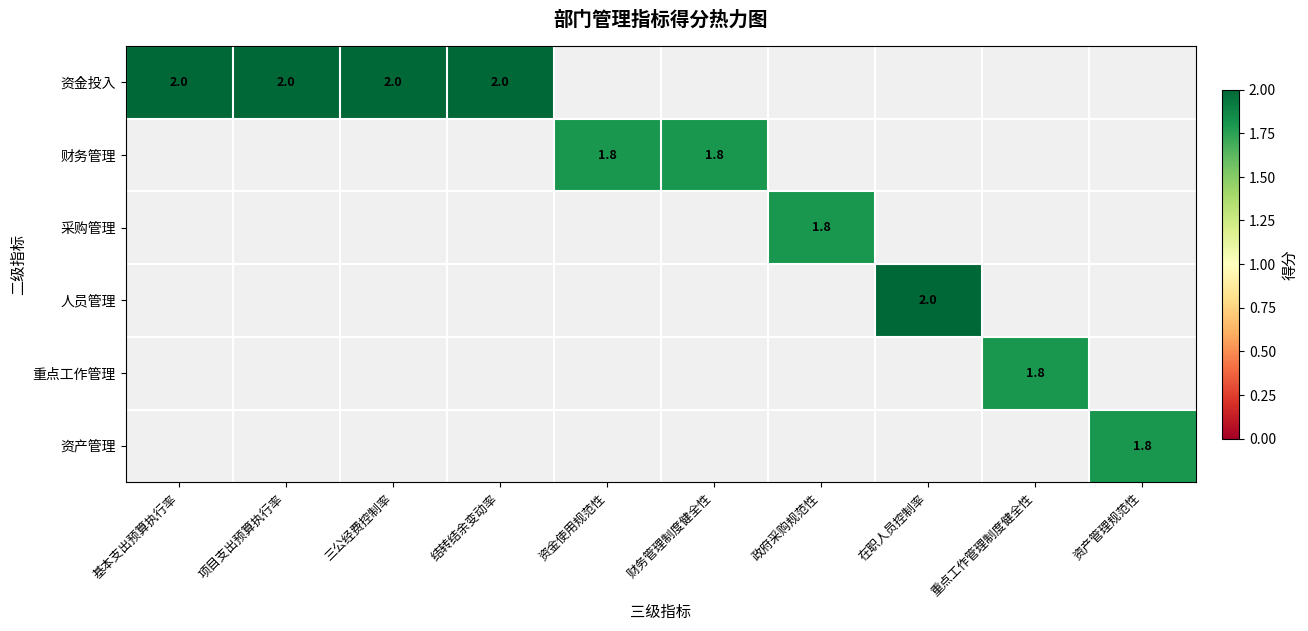

True or false: 财务管理 has a value of 1.8 at 财务管理制度健全性.

True